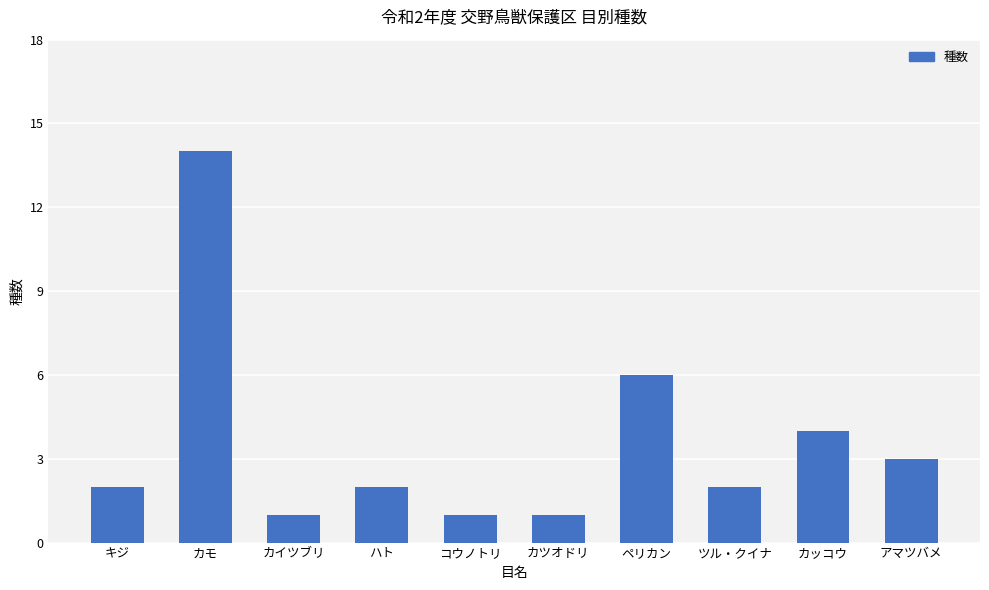

Reading left to right, what are all the values shown in this chart?

2	14	1	2	1	1	6	2	4	3